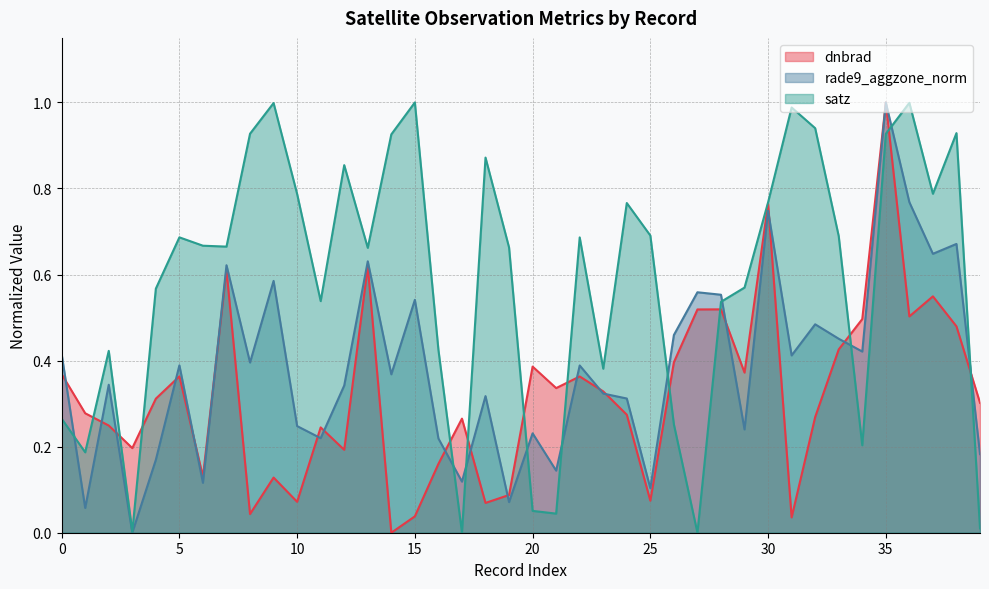

True or false: rade9_aggzone_norm and dnbrad cross at least once.

True